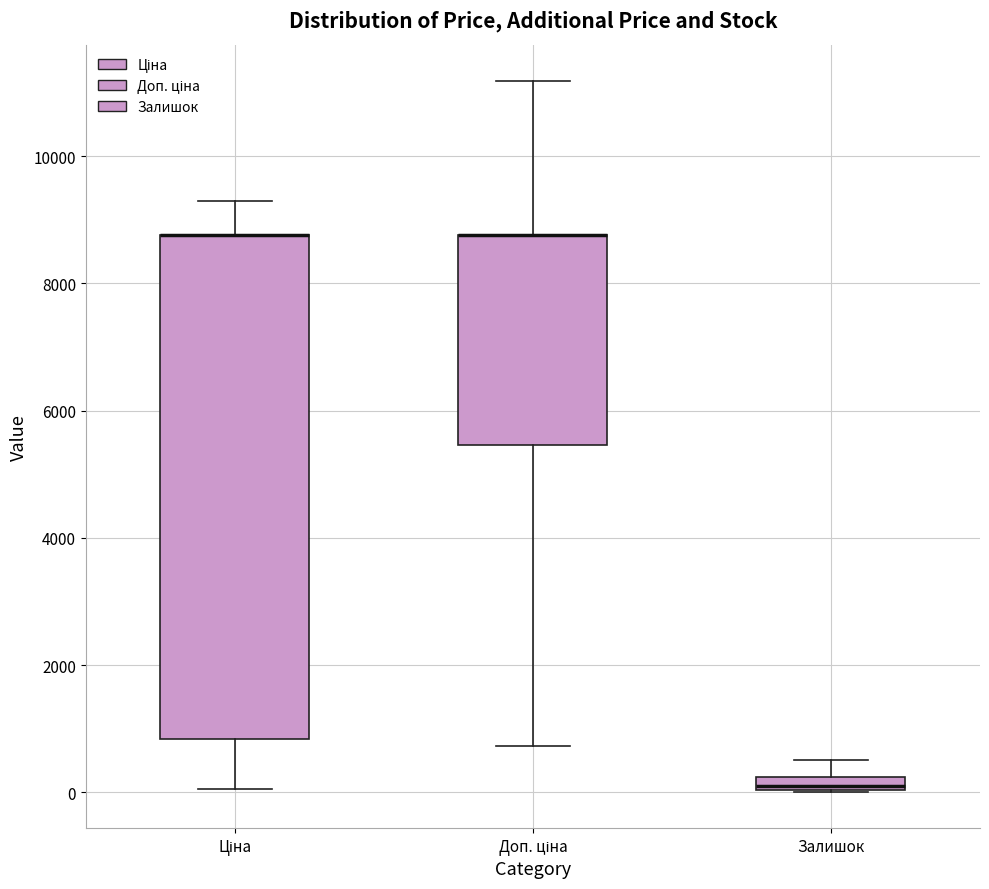

Where does the lower whisker of the box for Ціна end on the y-axis? The values are not printed on the chart, so give them approximately, as read against the axis.

0